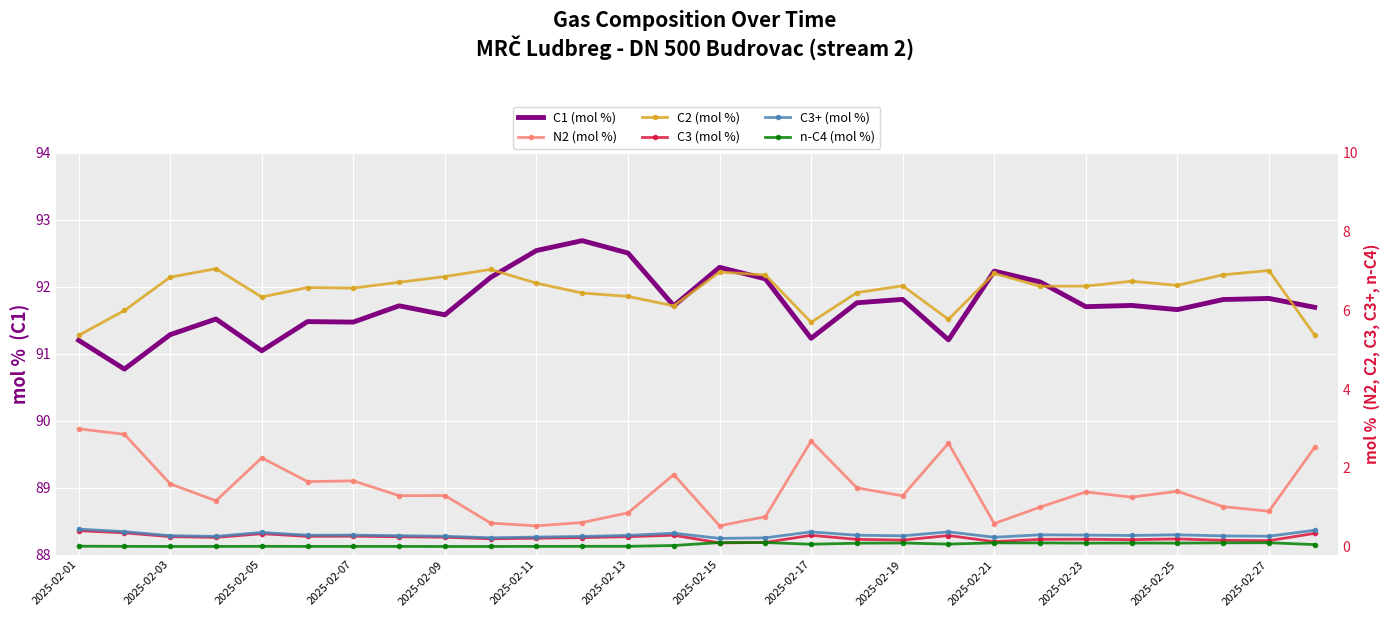

Is the value of C1 (mol %) at 2025-02-13 greater than the value of C3 (mol %) at 2025-02-19?

Yes